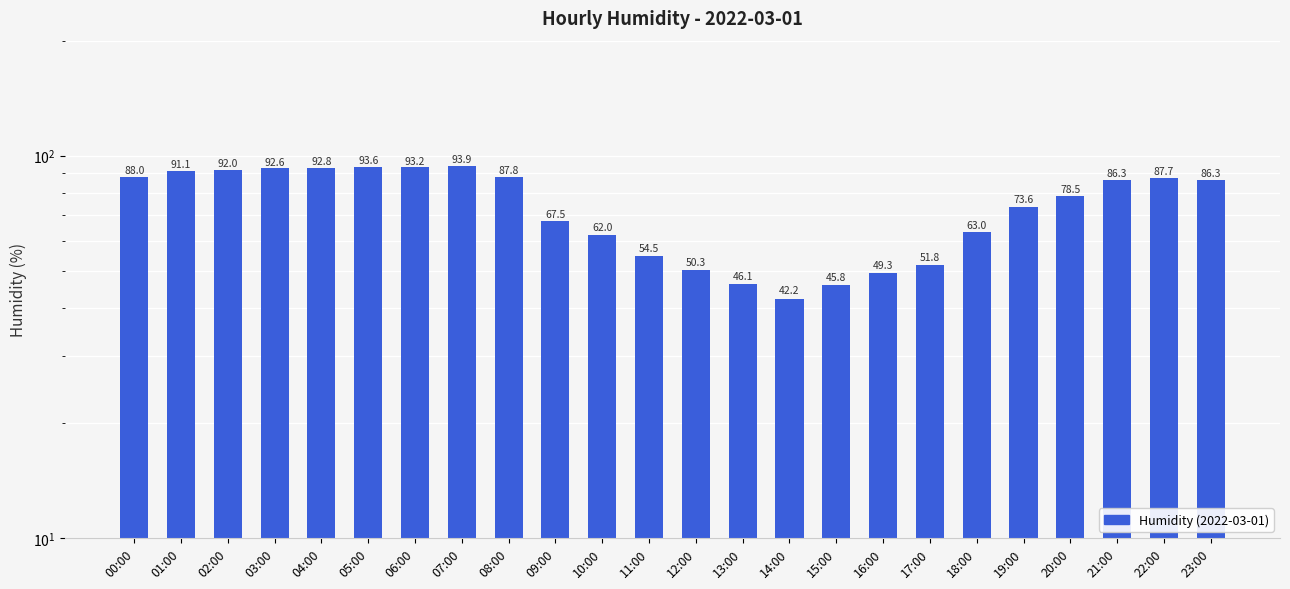

How many bars are there in total?

24